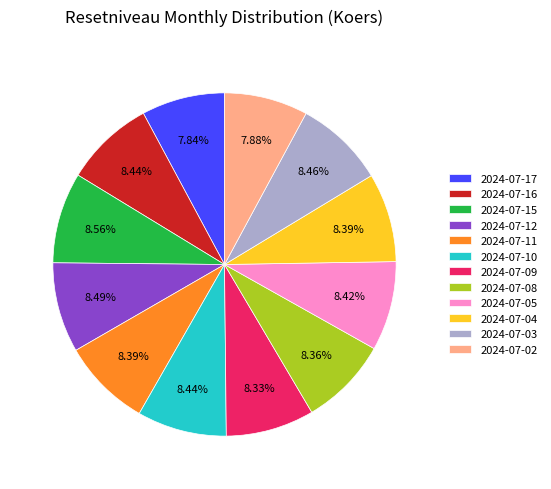

The 2024-07-02 slice represents 13% of the pie. True or false?

False